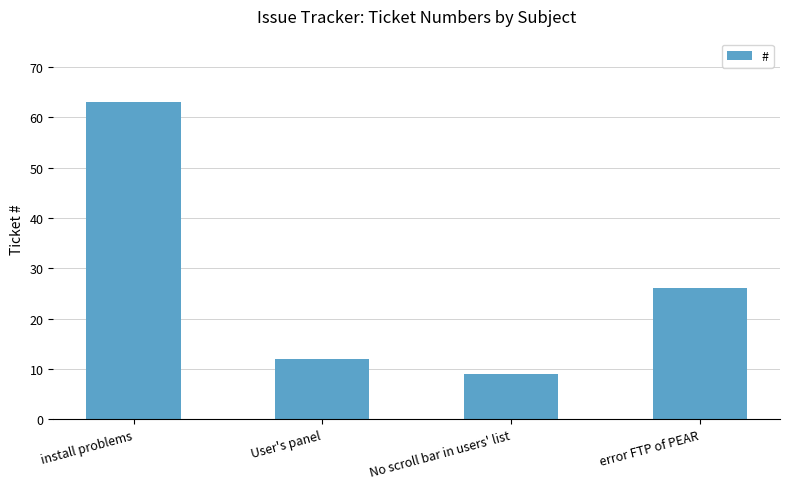

Reading left to right, extract all data points from this chart.

install problems=63	User's panel=12	No scroll bar in users' list=9	error FTP of PEAR=26